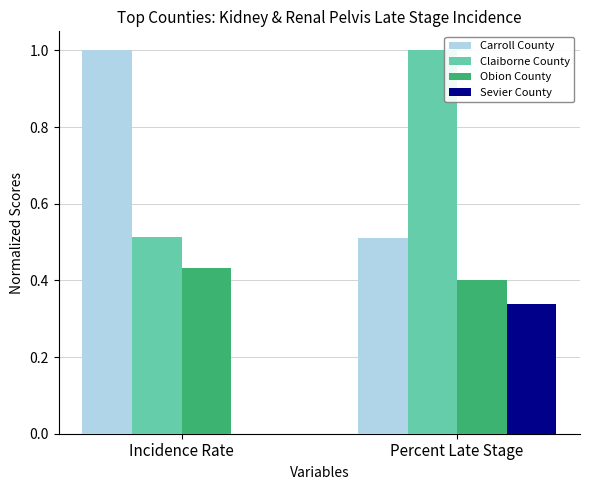

Is the value of Claiborne County at Percent Late Stage greater than the value of Obion County at Incidence Rate?

Yes